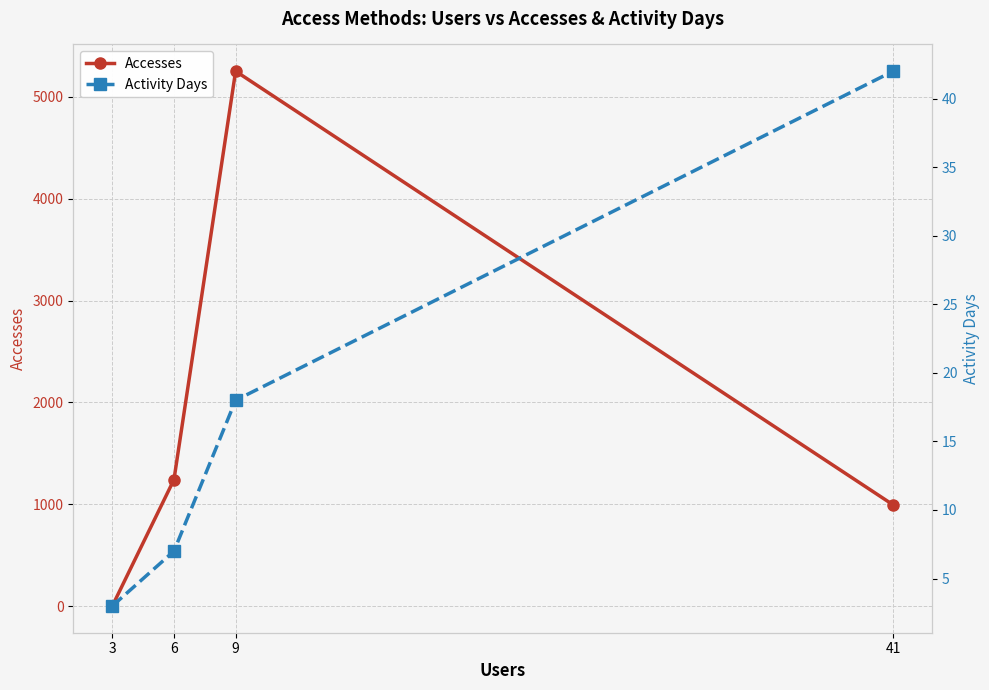

Which category has the highest value in the Accesses series?

9